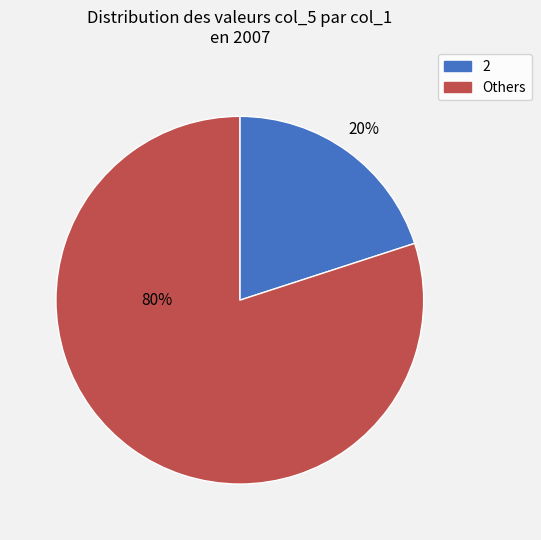

To the nearest percent, what is the average slice percentage?

50%